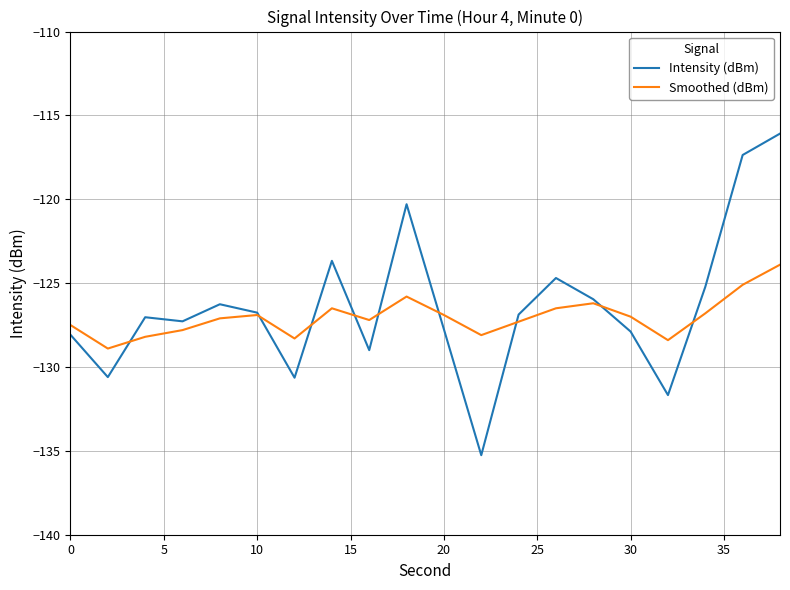

In Intensity (dBm), how many points are lower than both neighbors (excluding endpoints)?

6